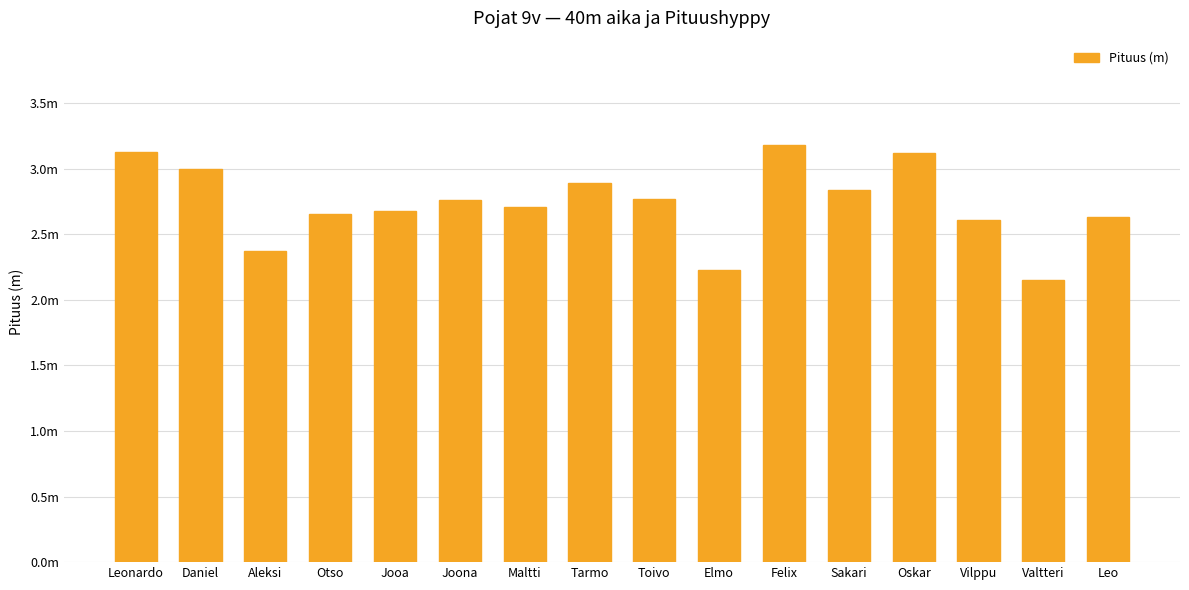

List the labels in order of value, smallest first.

Valtteri, Elmo, Aleksi, Vilppu, Leo, Otso, Jooa, Maltti, Joona, Toivo, Sakari, Tarmo, Daniel, Oskar, Leonardo, Felix